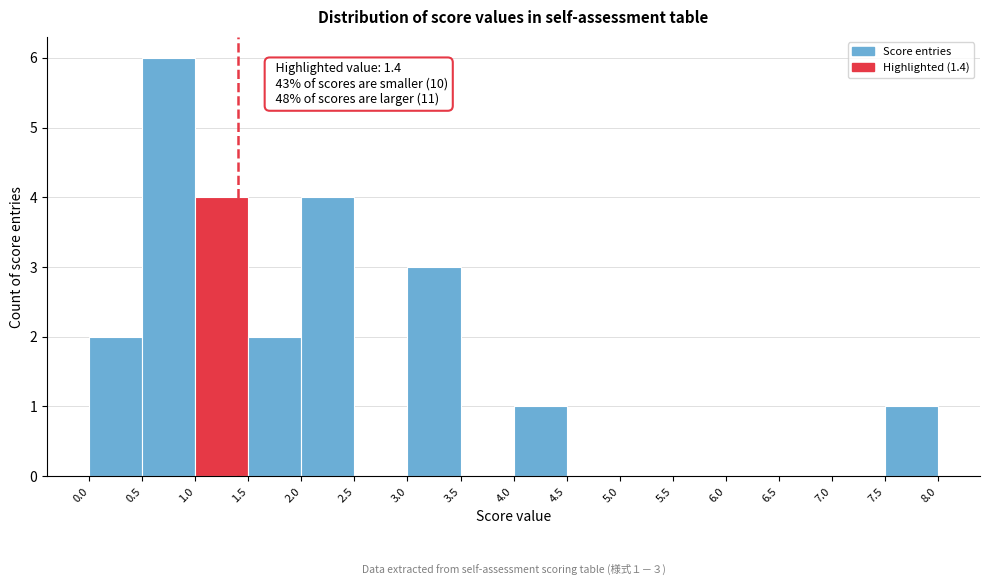

Which range on the x-axis has the tallest bar?

0.5 to 1.0